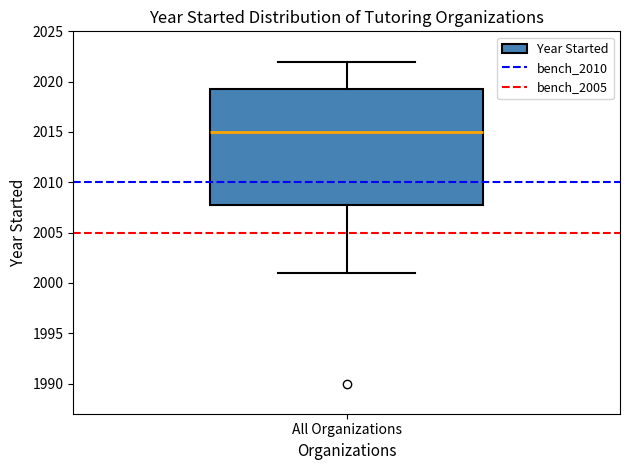

Transcribe this box plot: give where the median line is, the range the box spans, and where the two whiskers end, as read against the y-axis. The values are not printed on the chart, so give them approximately, as read against the axis.

median 2015.0, box 2008.0 to 2019.5, whiskers 2001.0 to 2022.0